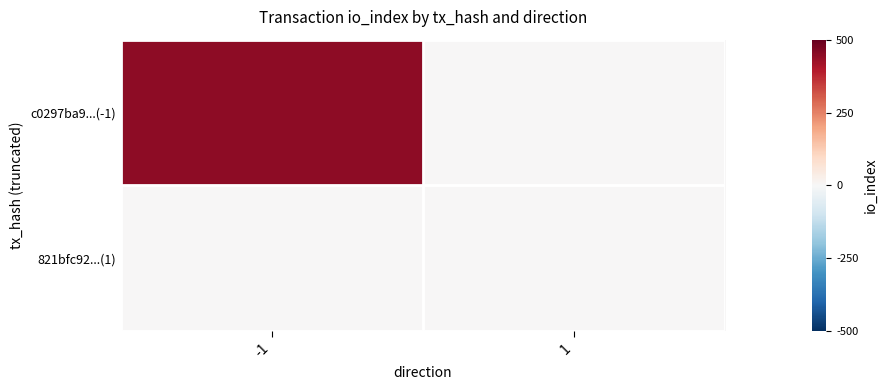

Which label corresponds to the largest value in the chart?

-1